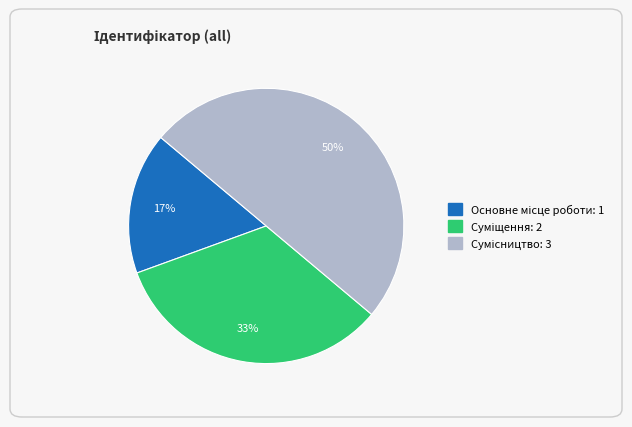

To the nearest percent, what is the average slice percentage?

33%